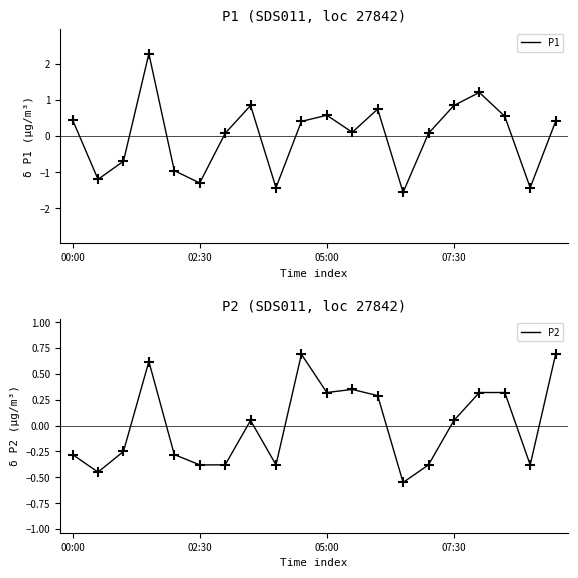

Which series reaches the maximum Y coordinate?

P1